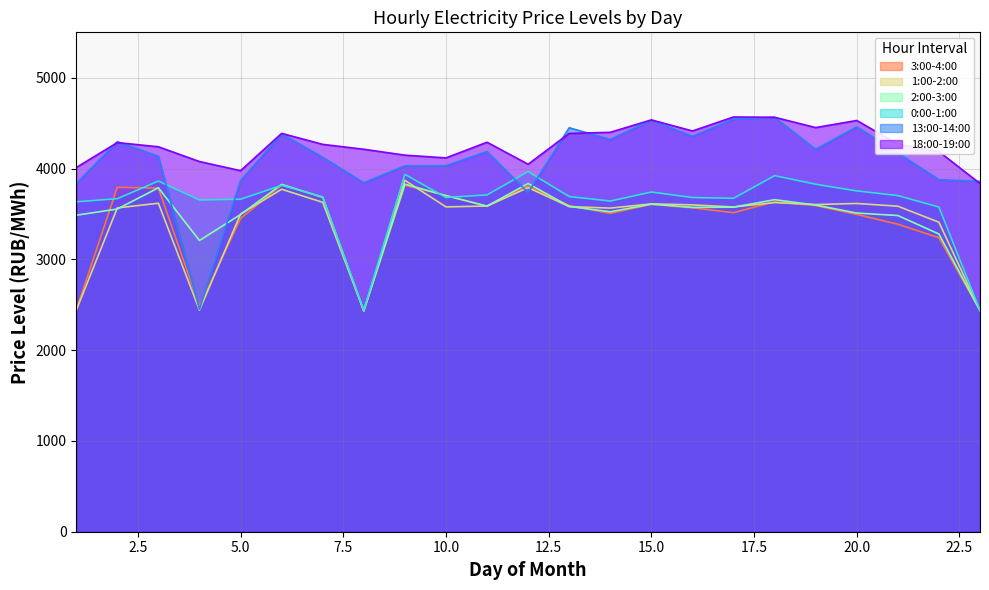

At which label is 1:00-2:00 closest to 3151?

22